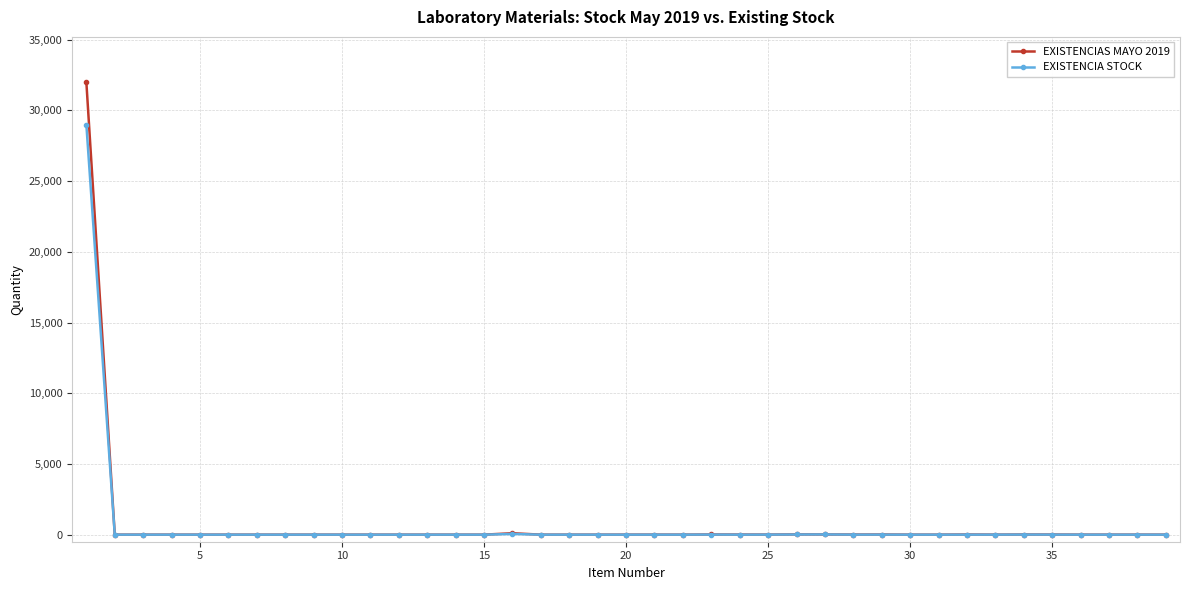

Rank the series by their maximum value, from lowest to highest.

EXISTENCIA STOCK, EXISTENCIAS MAYO 2019